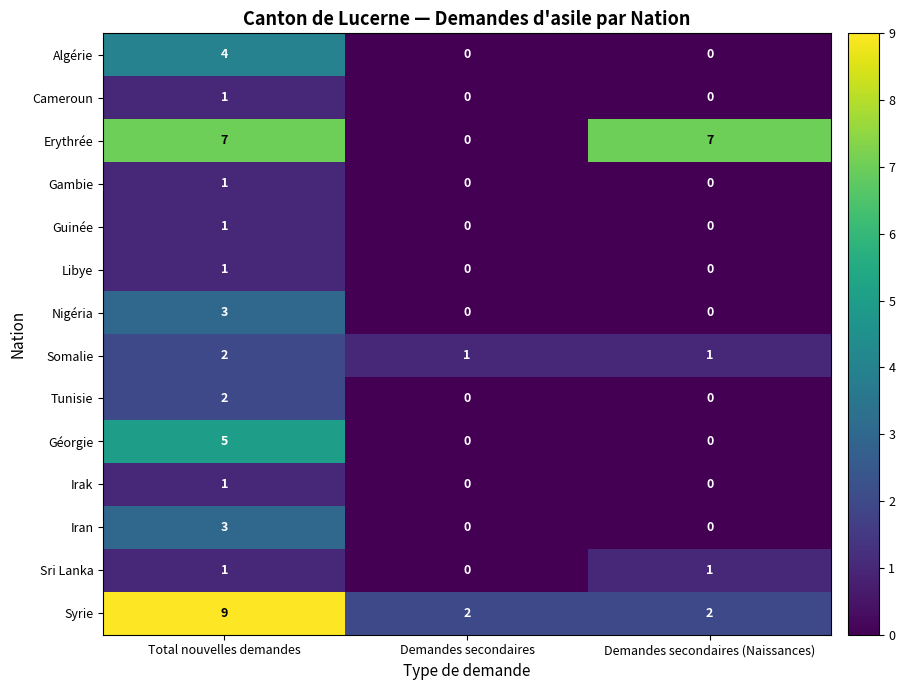

Which series has the largest total across all categories?

Erythrée